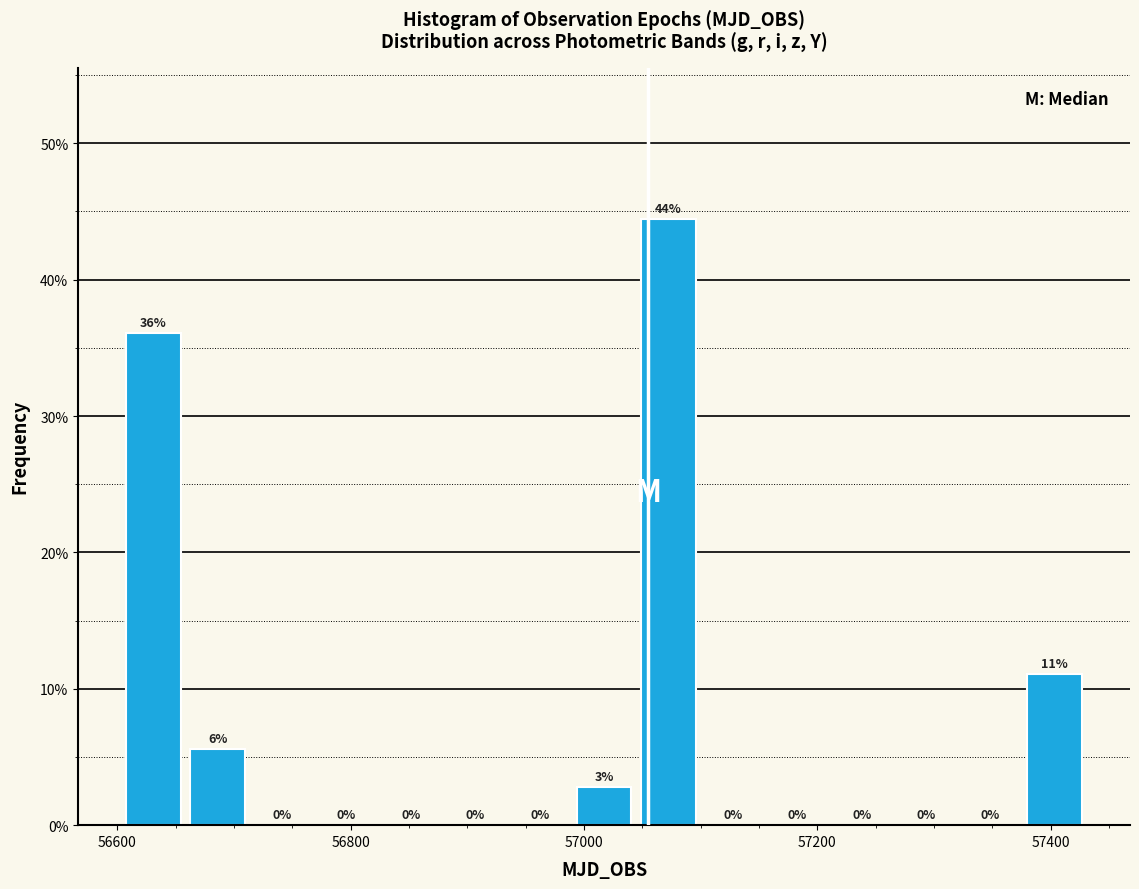

Around what value on the x-axis is the tallest bar? Give the approximate position of its centre, as read against the axis.

57080